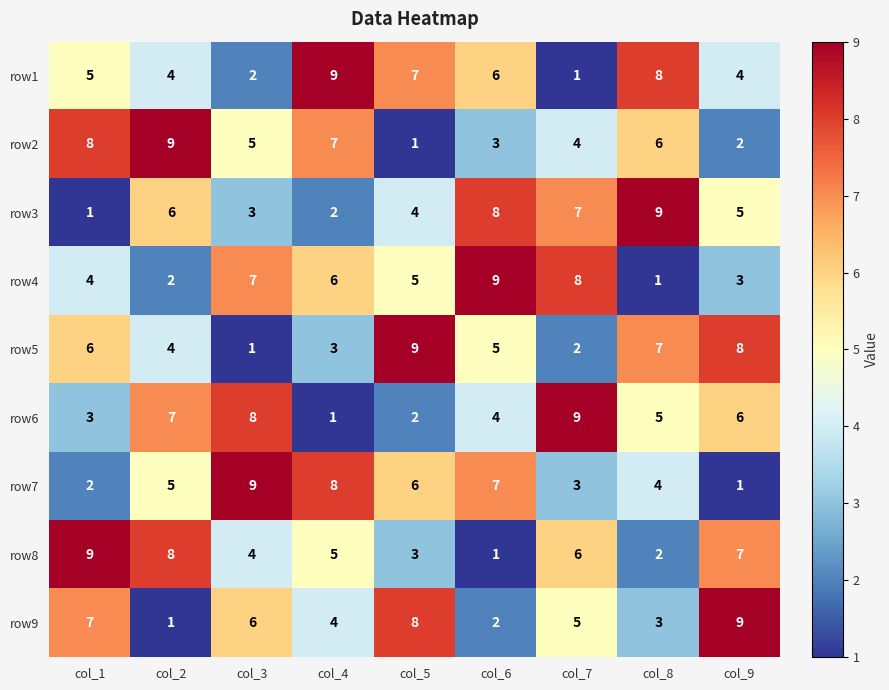

What is the sum of all row3 values?

45